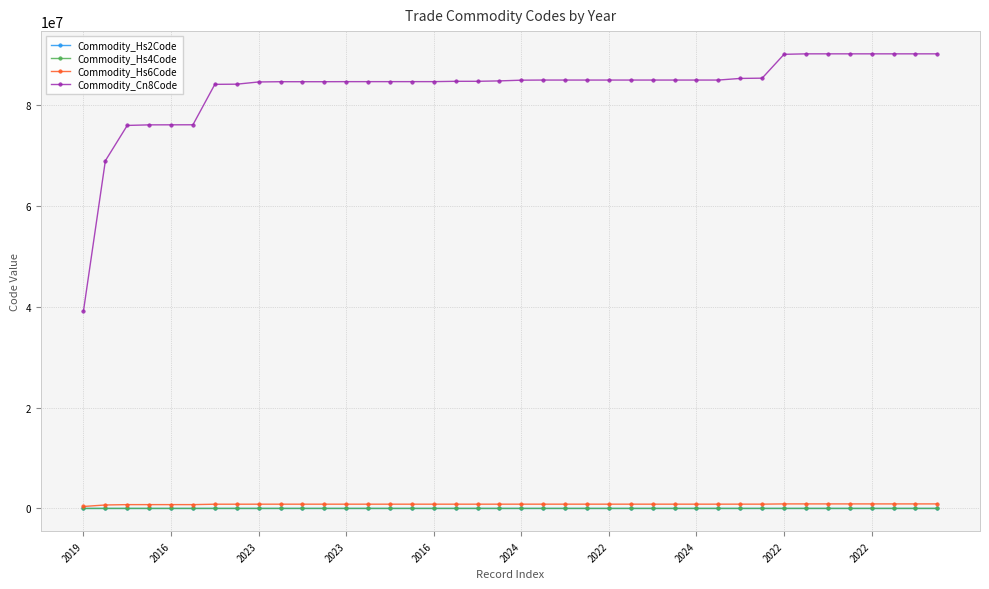

Which series has the largest range (max minus min)?

Commodity_Cn8Code